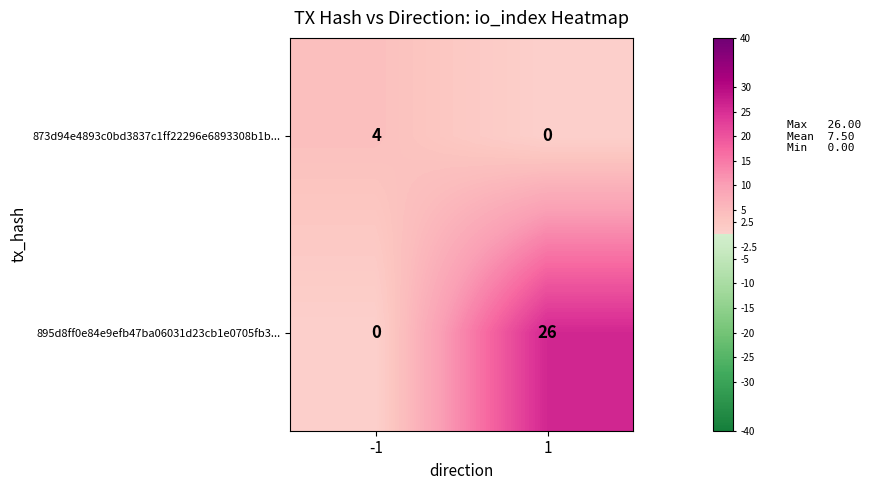

True or false: 873d94e4893c0bd3837c1ff22296e6893308b1b... has a value of 4 at -1.

True